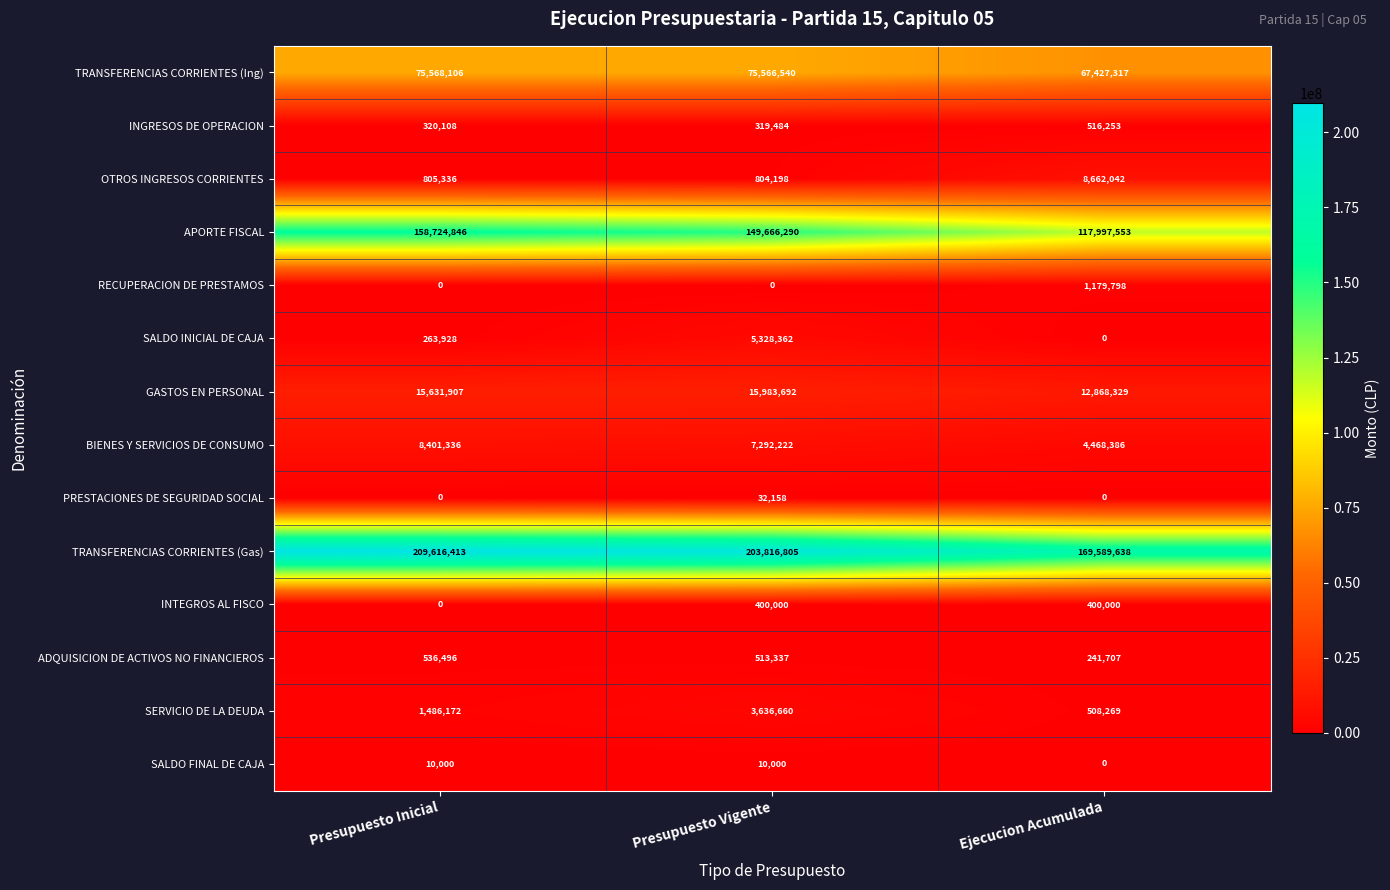

At which category is the sum across all series the highest?

Presupuesto Inicial